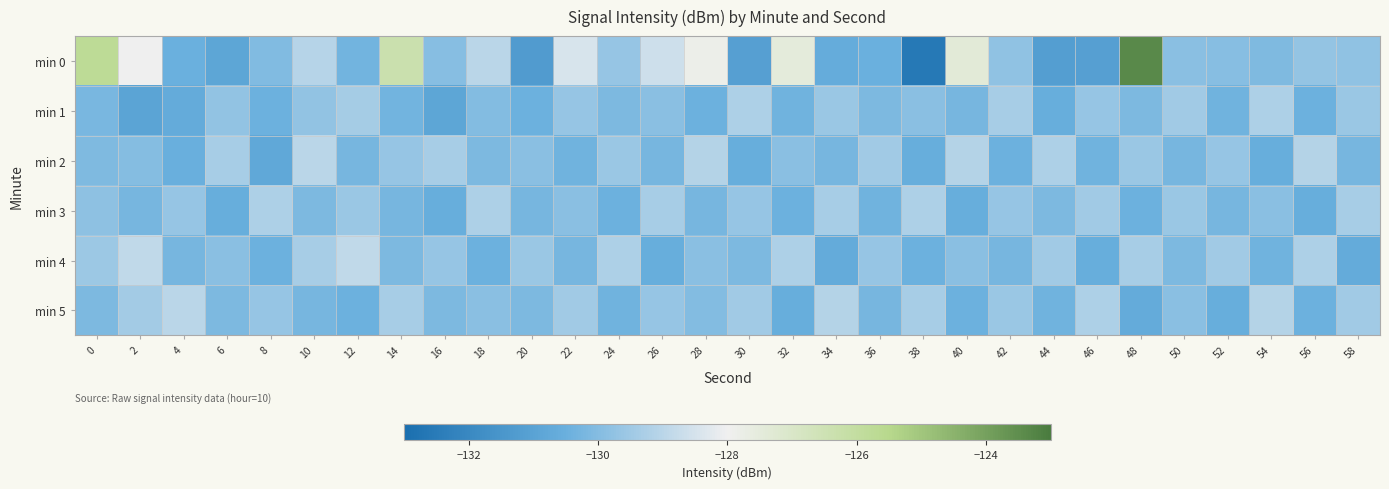

What is the minimum value shown in the chart?

-132.6